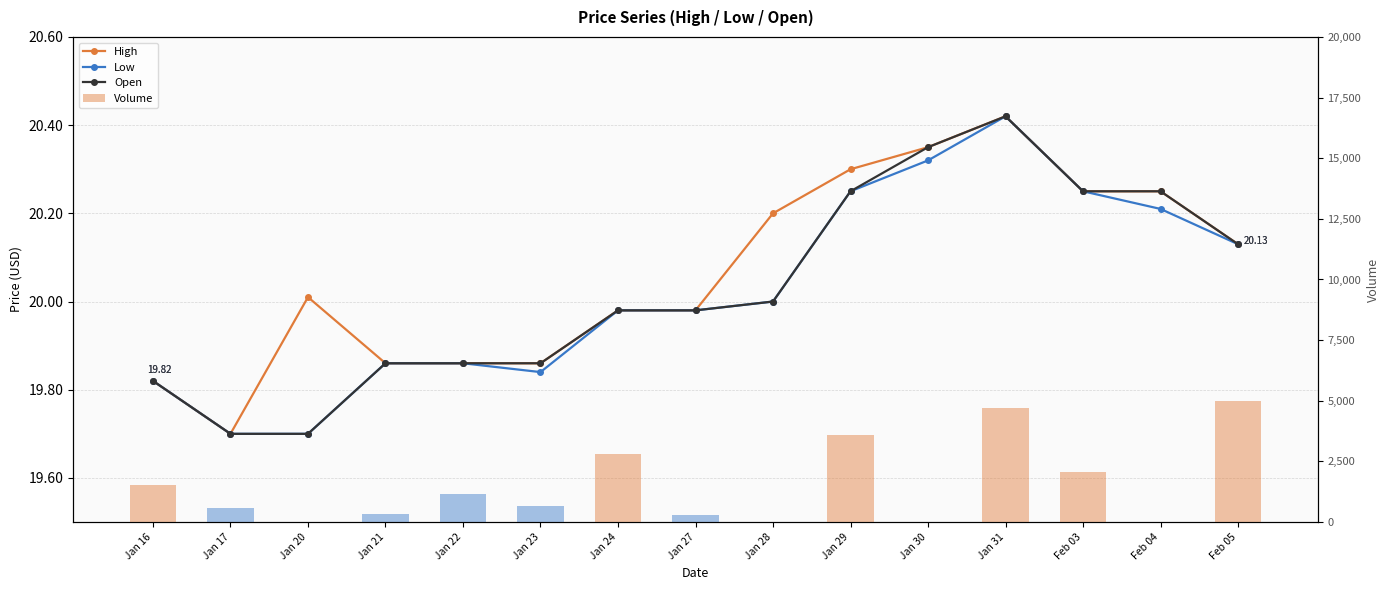

The Low series shows 20.0 at Jan 27. True or false?

True